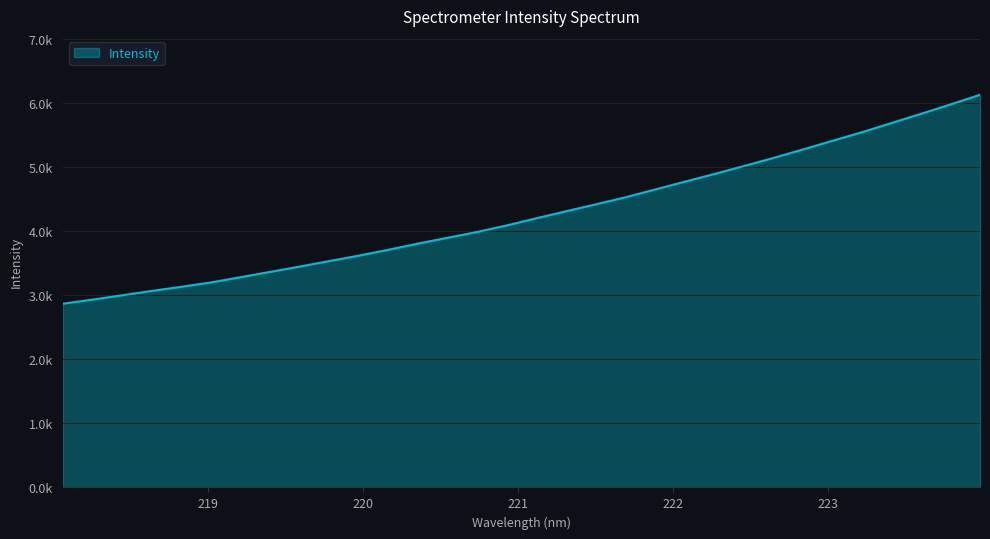

What is the value of the 10th point from the left?

3537.3